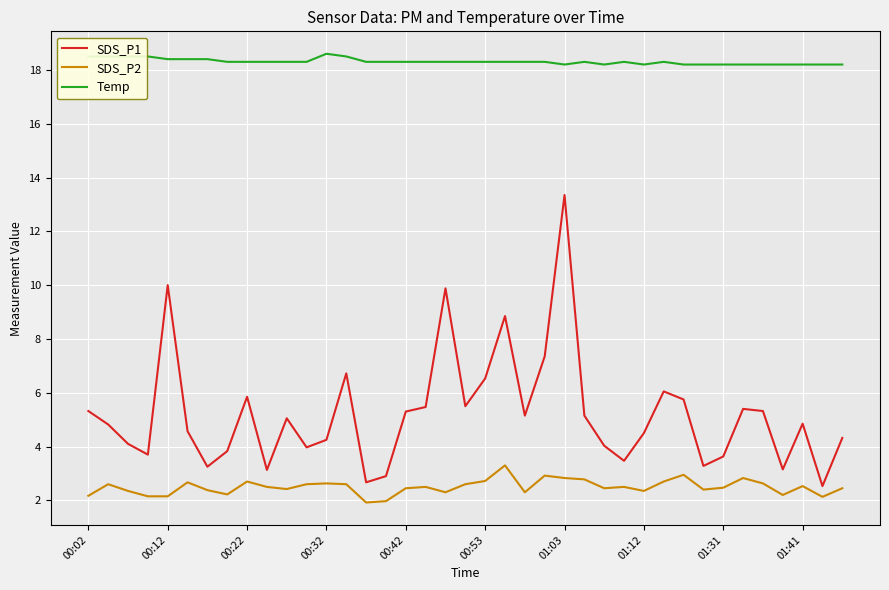

How many lines are shown in the chart?

3